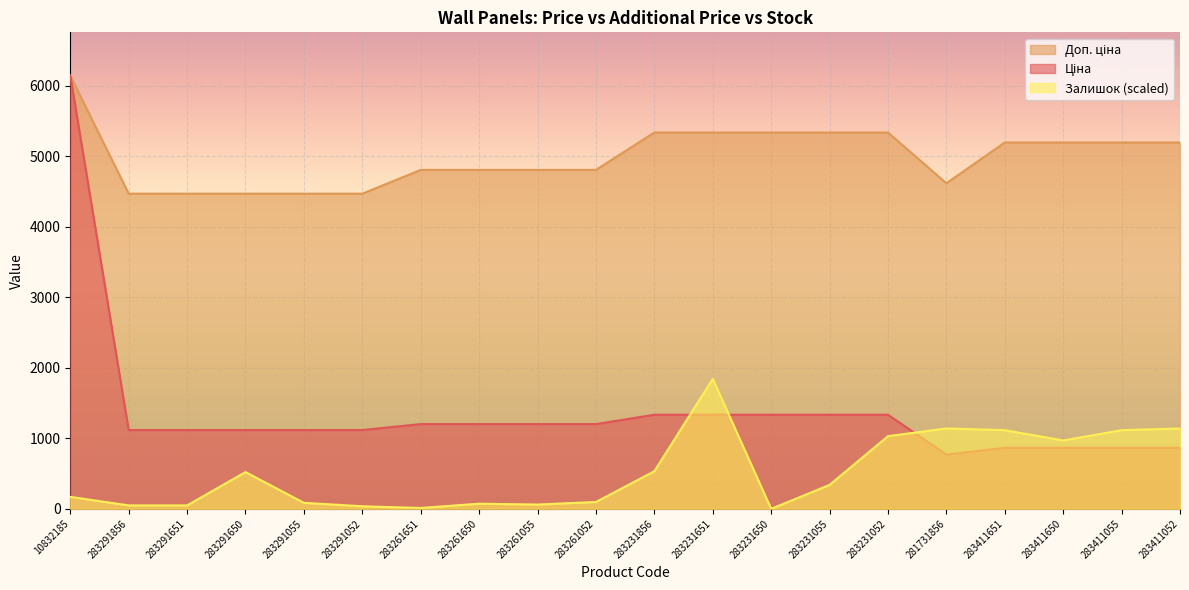

What is the total value across all series at 283291052?

5623.3